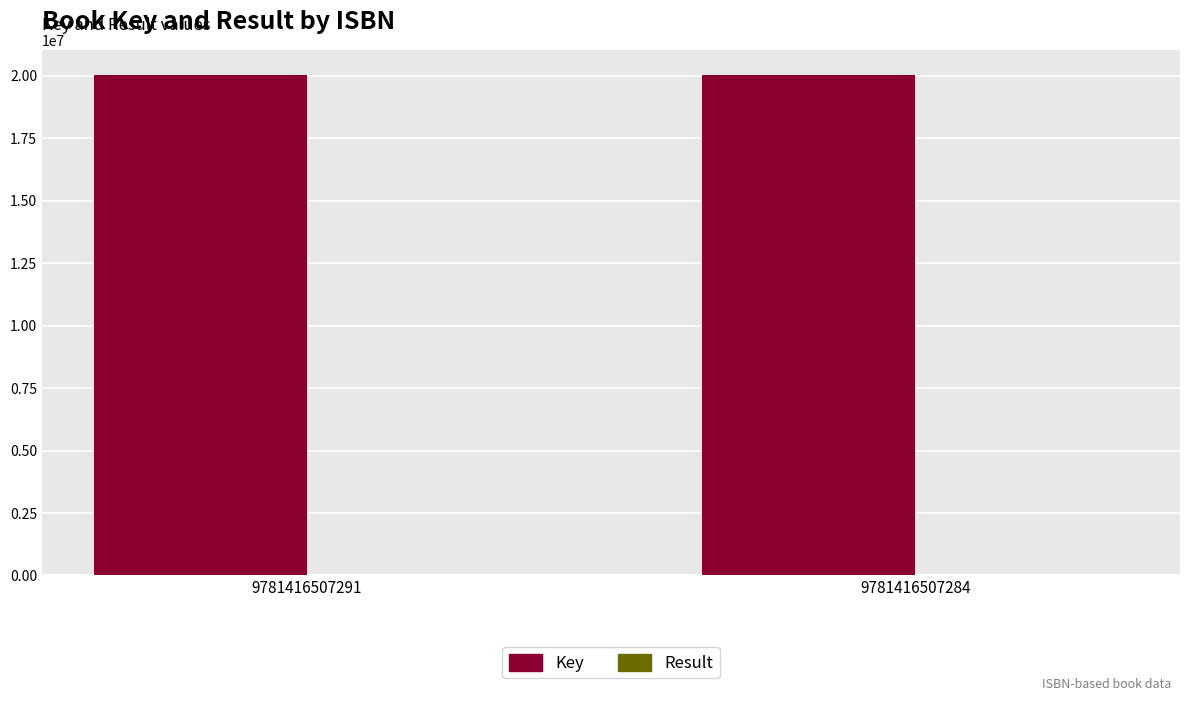

What is the sum of all Key values?

40071140